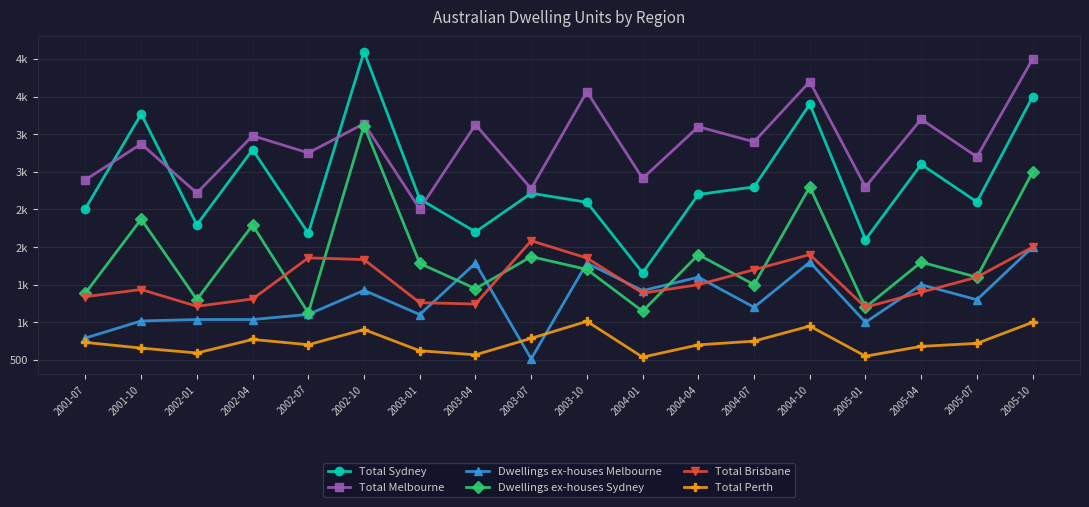

What are all the series names shown in the legend?

Total Sydney, Total Melbourne, Dwellings ex-houses Melbourne, Dwellings ex-houses Sydney, Total Brisbane, Total Perth